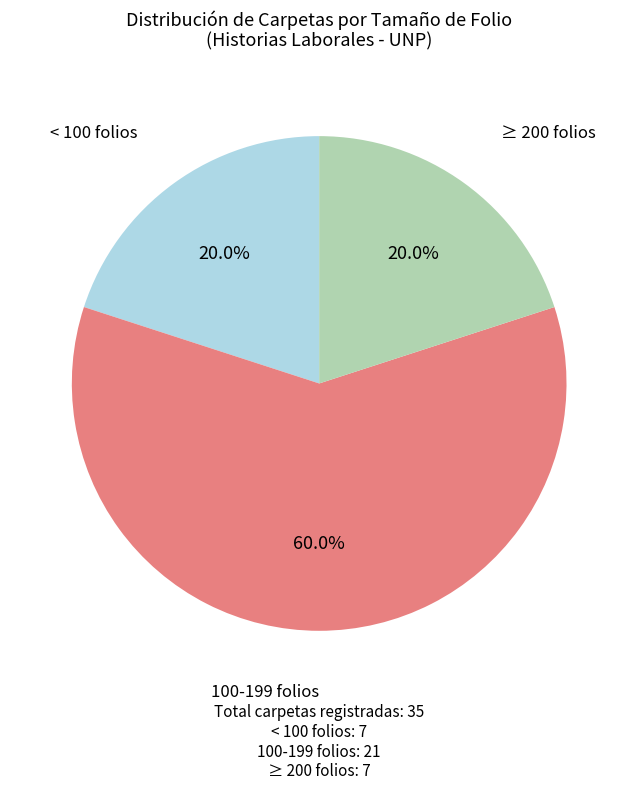

Is there a majority slice in this chart?

Yes